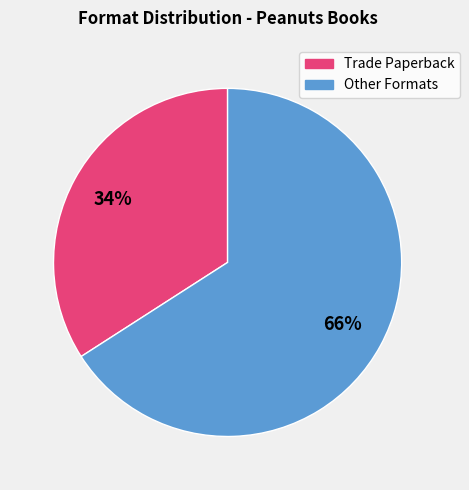

Is there any slice that represents more than half of the pie?

Yes